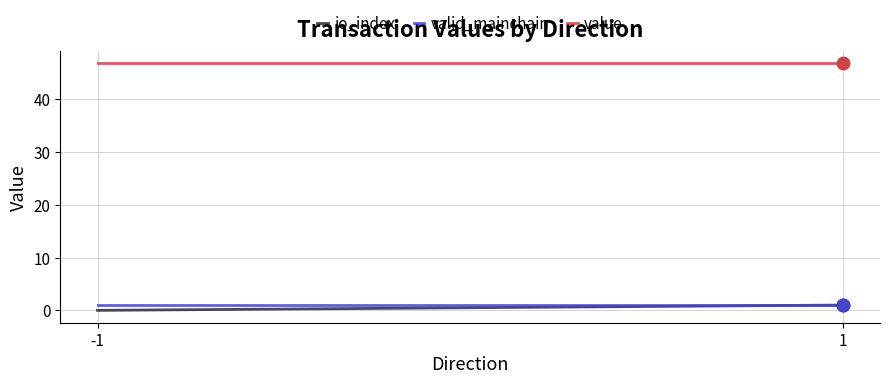

True or false: value and valid_mainchain cross at least once.

False